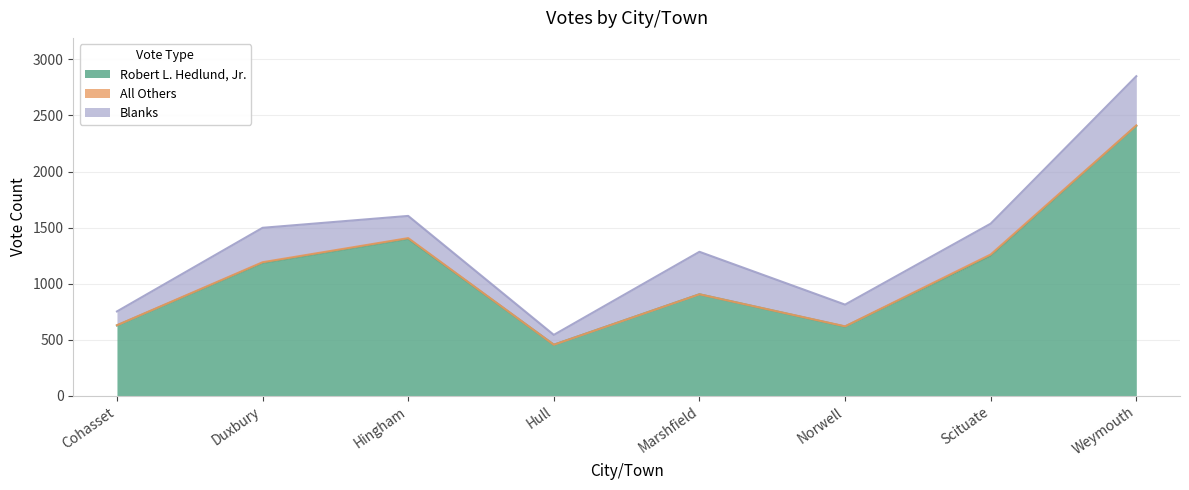

True or false: Robert L. Hedlund, Jr. and All Others intersect in this chart.

False